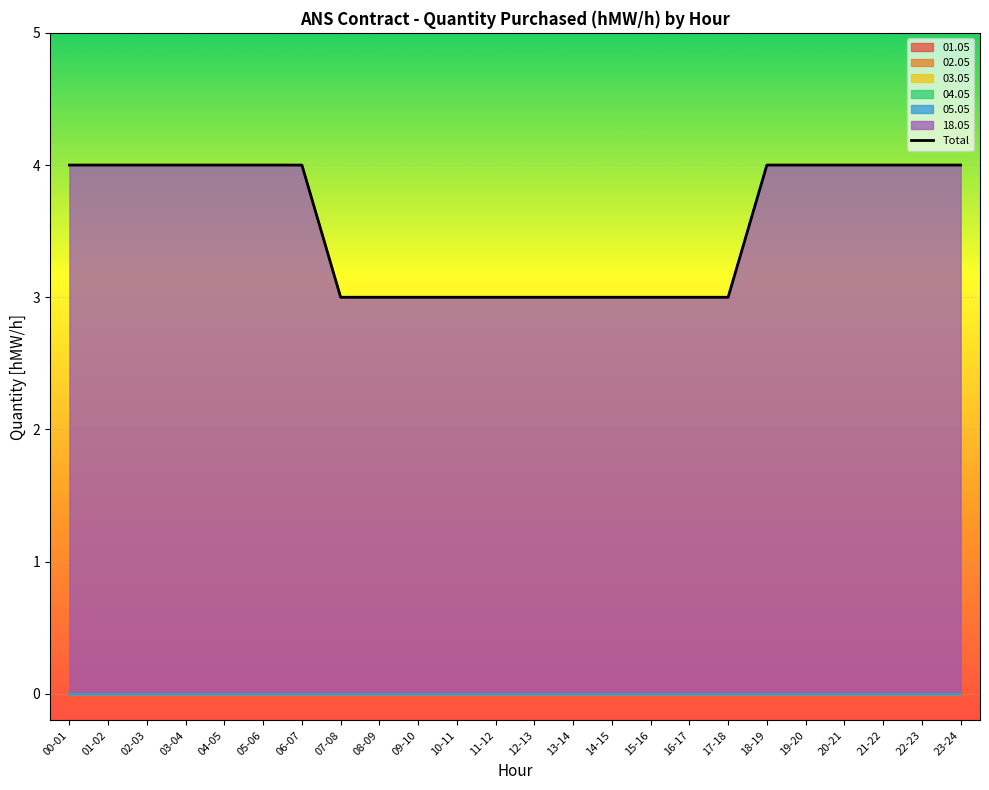

What is the difference between the maximum and minimum values?

1